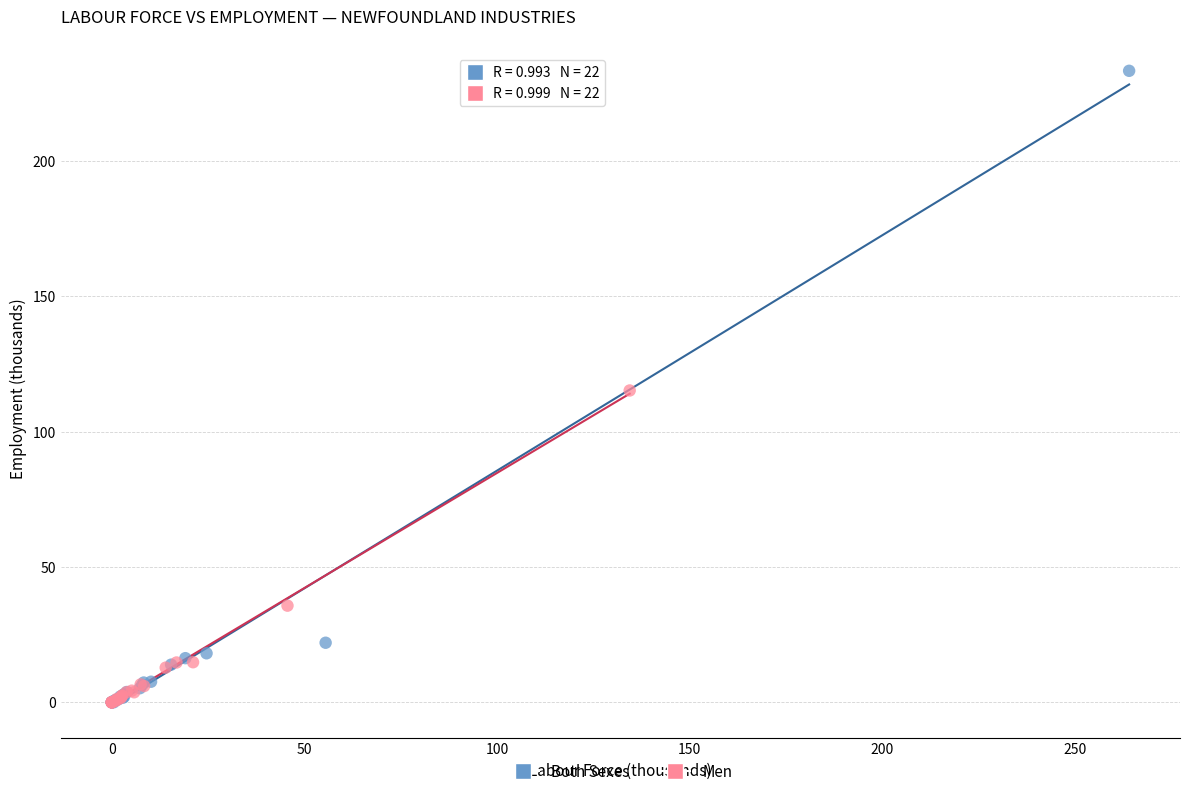

What are all the series names shown in the legend?

Both Sexes, Men